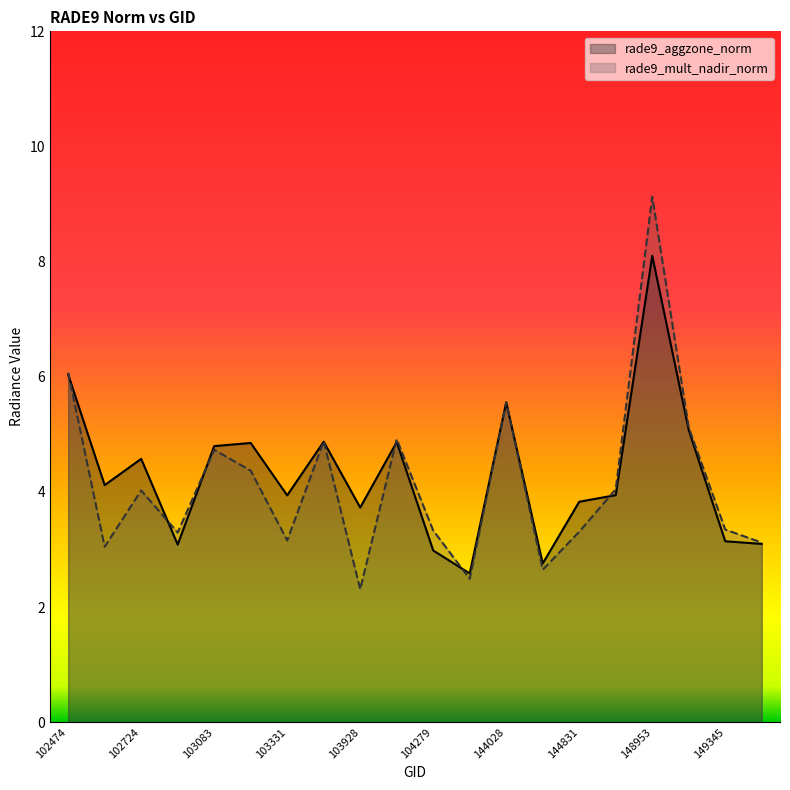

Count the number of categories in the chart.

20